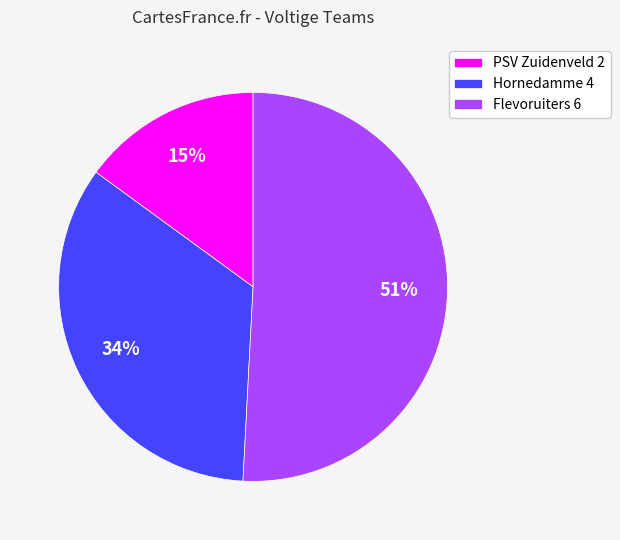

Rank the categories by value from highest to lowest.

Flevoruiters 6, Hornedamme 4, PSV Zuidenveld 2